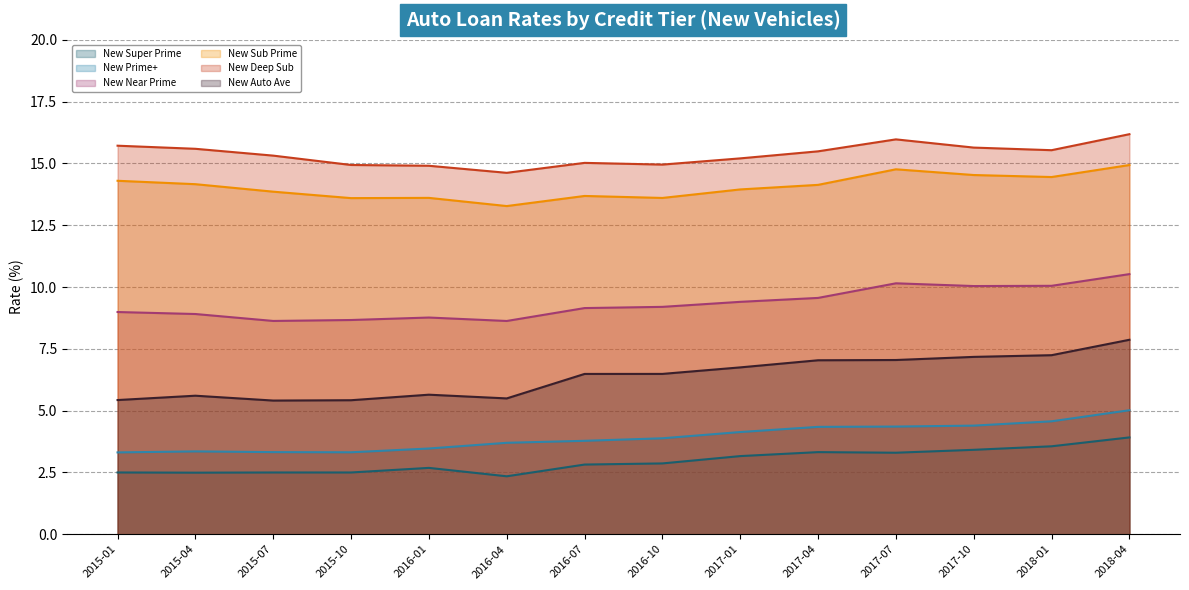

At which category does New Auto Ave reach its first local peak?

2015-04